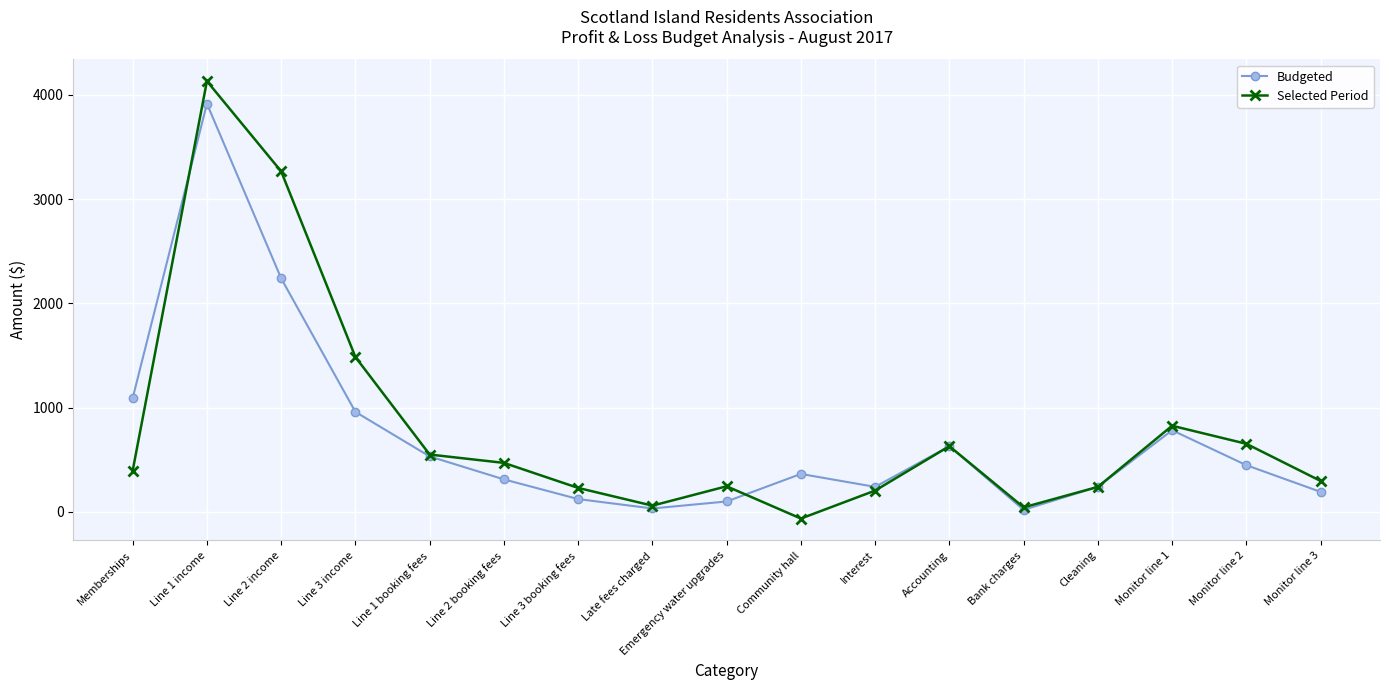

Is it true that Budgeted equals 196.6 at Line 1 booking fees?

False